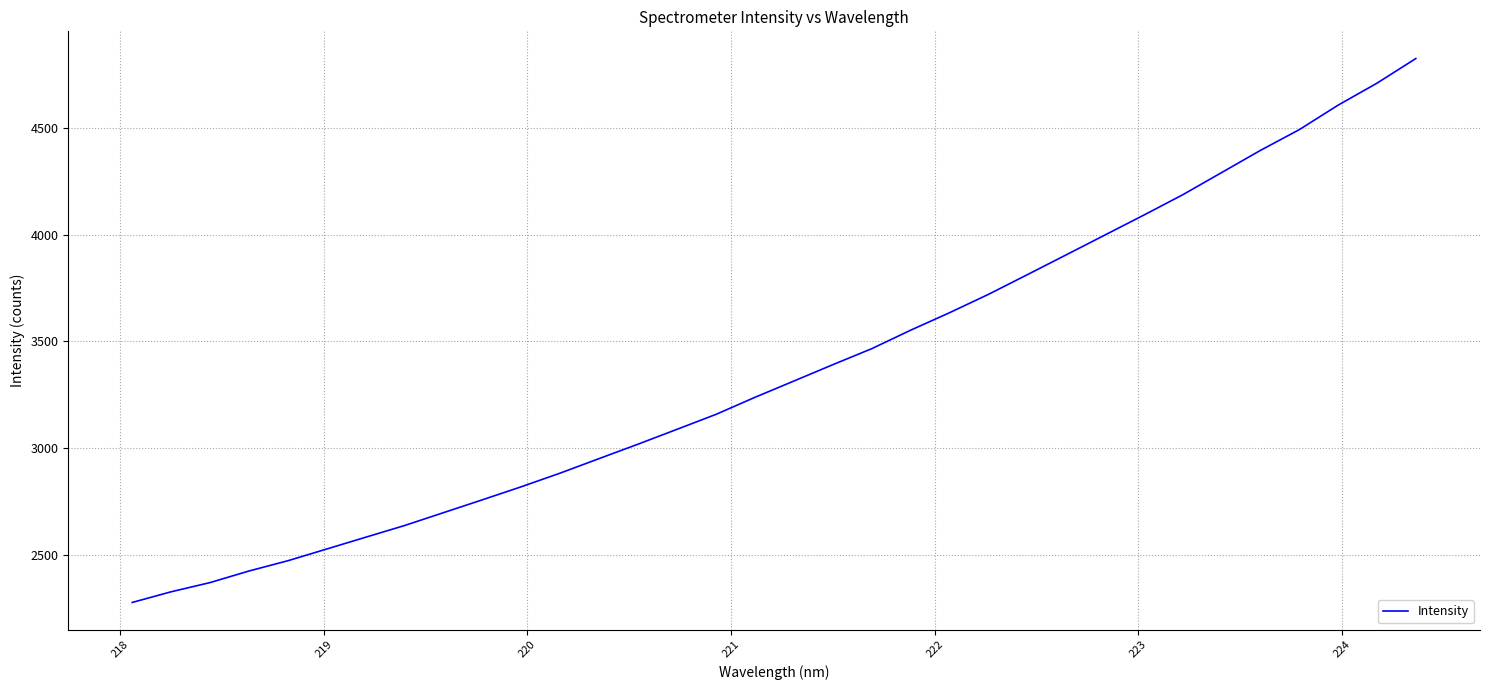

What is the greatest value displayed?

4825.2